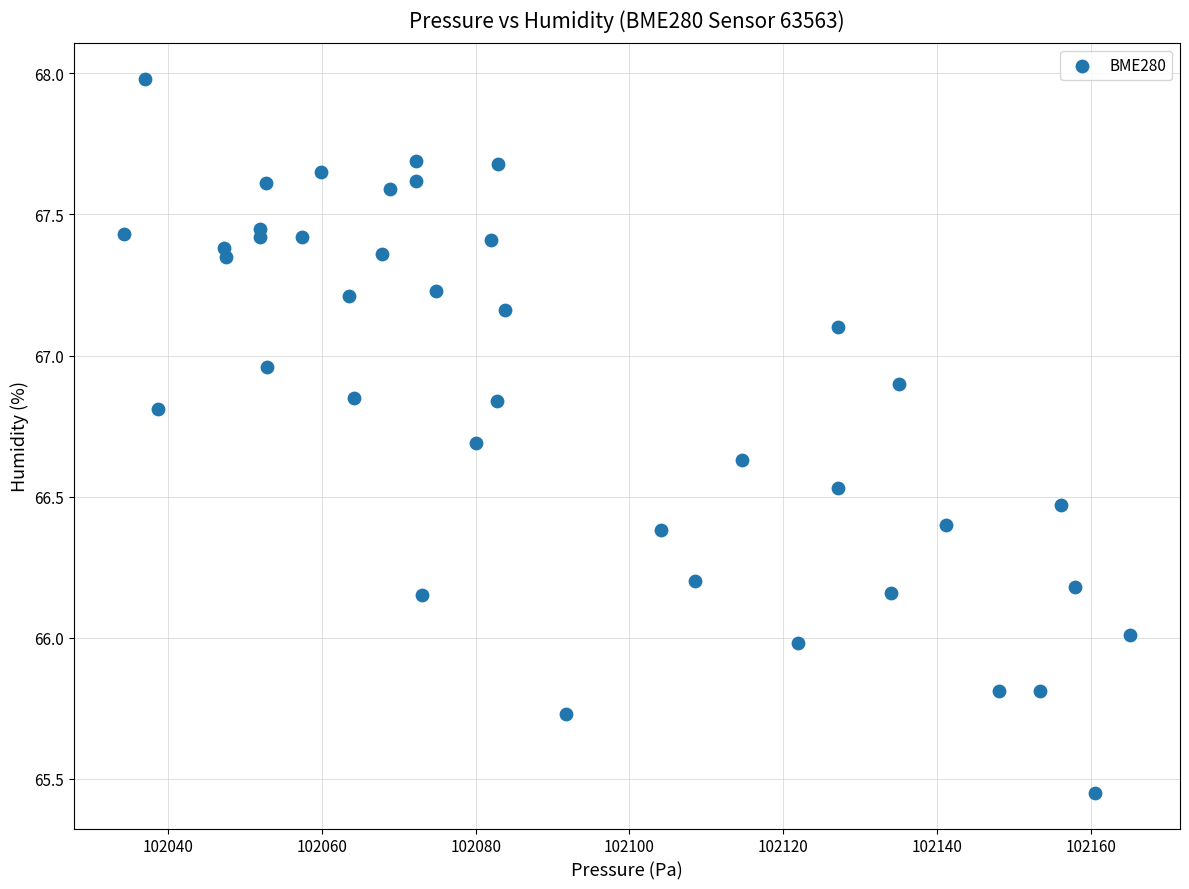

What is the range of Y values (max minus min)?

2.5